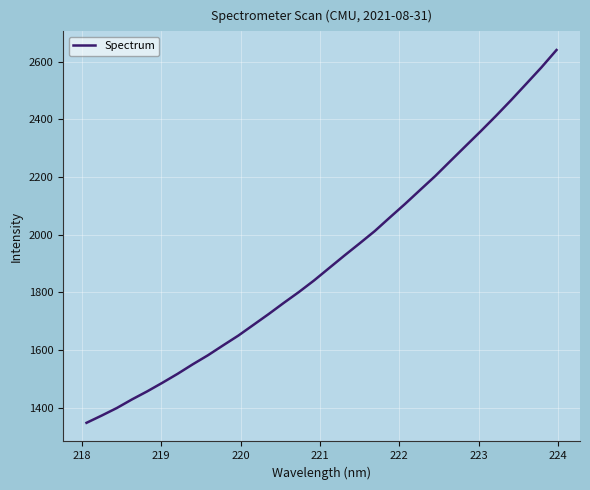

What is the minimum value shown in the chart?

1348.3